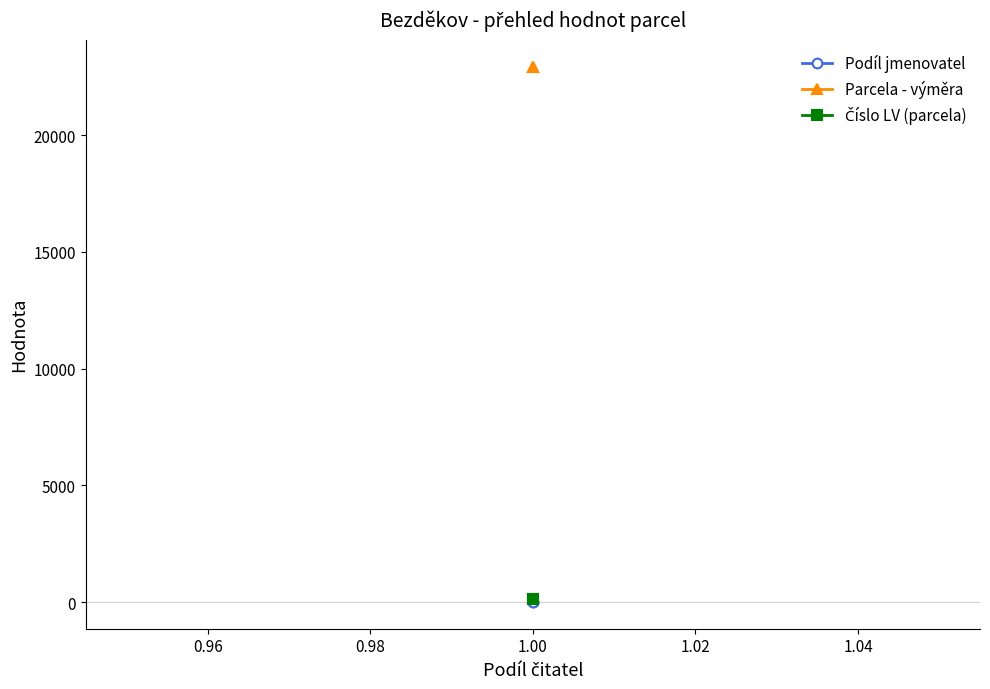

What is the average value of the Číslo LV (parcela) series?

122